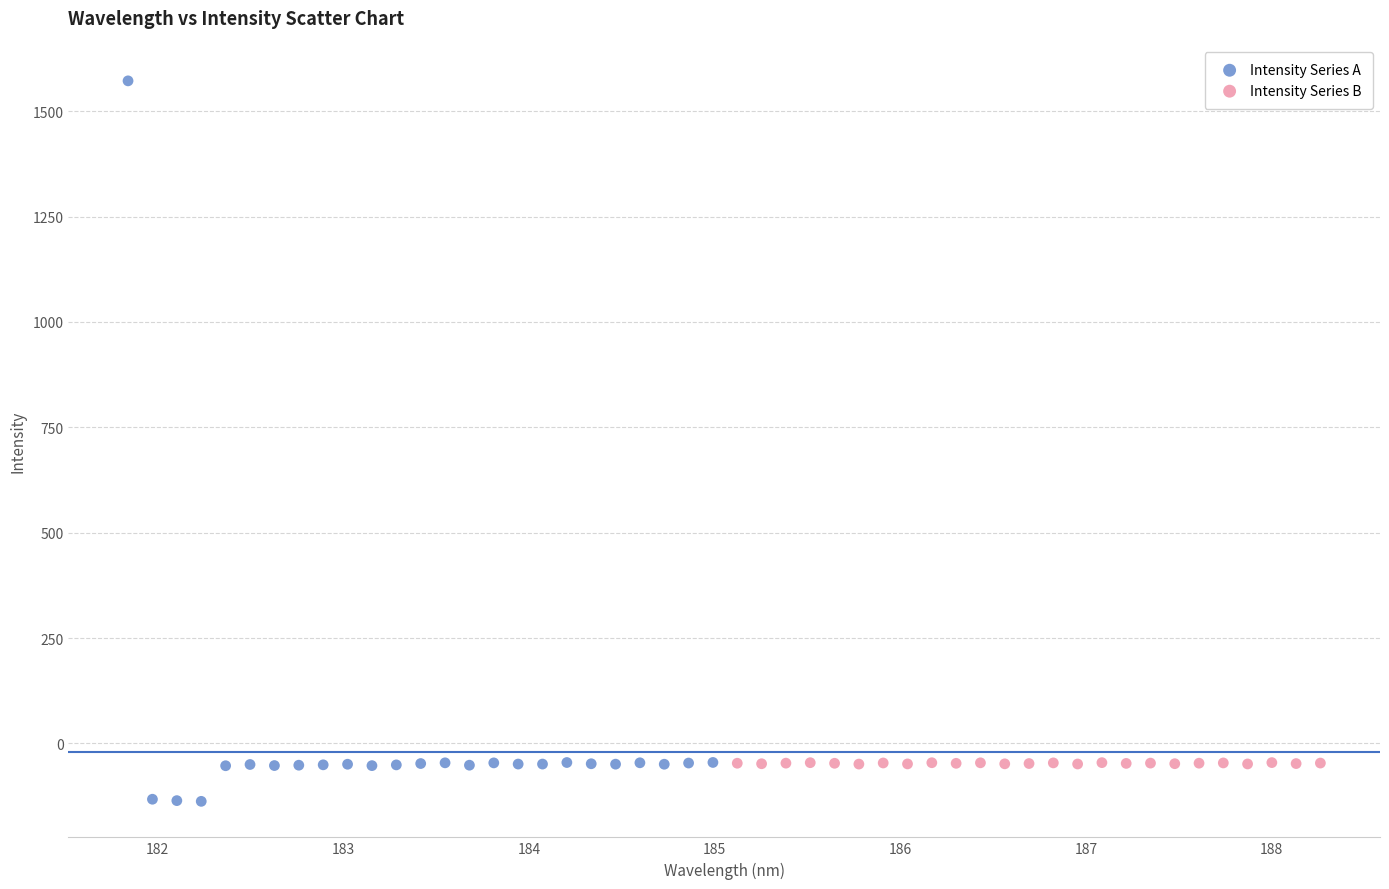

Which series contains the highest Y value?

Intensity Series A